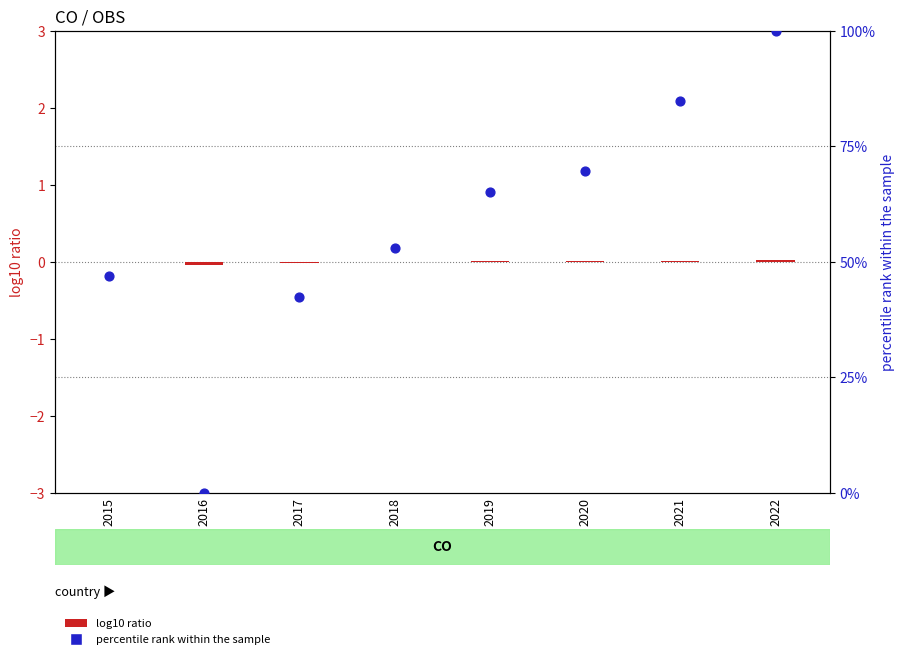

Which series has the largest total across all categories?

percentile rank within the sample